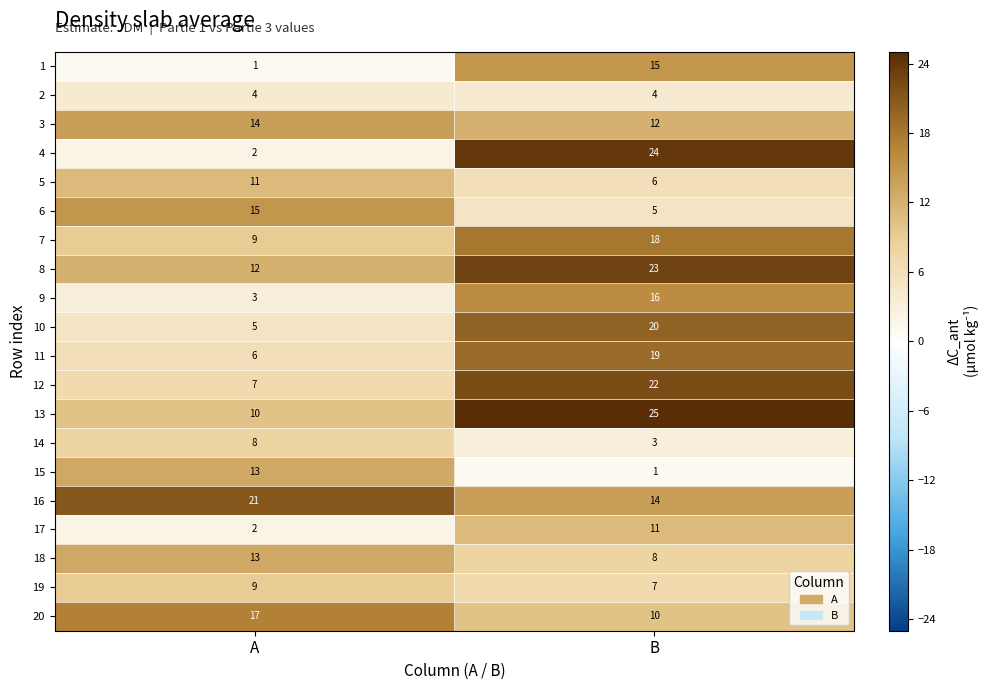

What is the total value across all series at B?

263